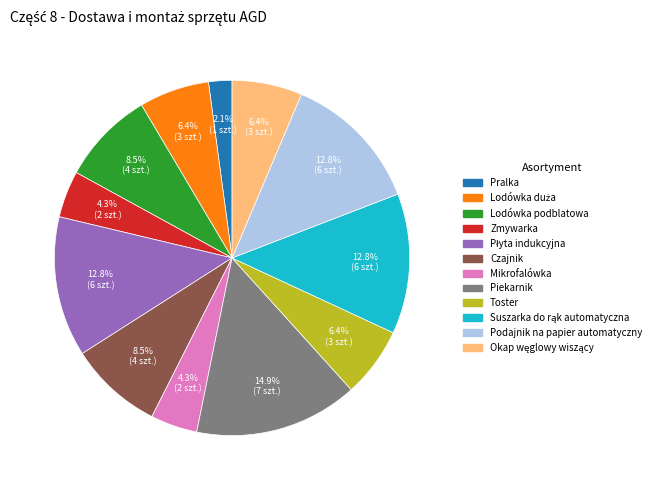

Which slice is the largest?

Piekarnik